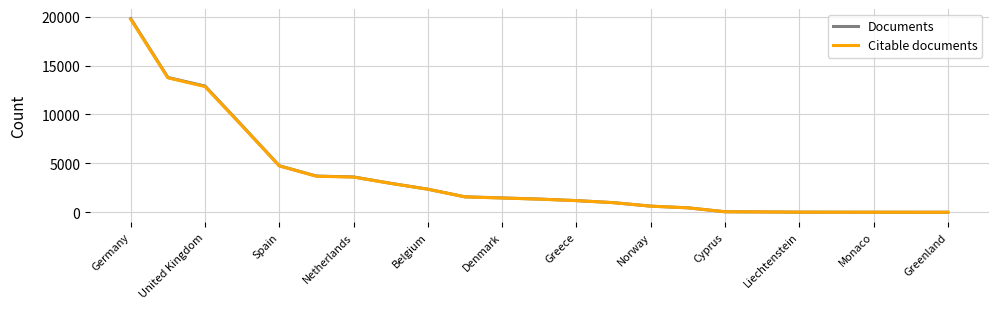

What are all the series names shown in the legend?

Documents, Citable documents